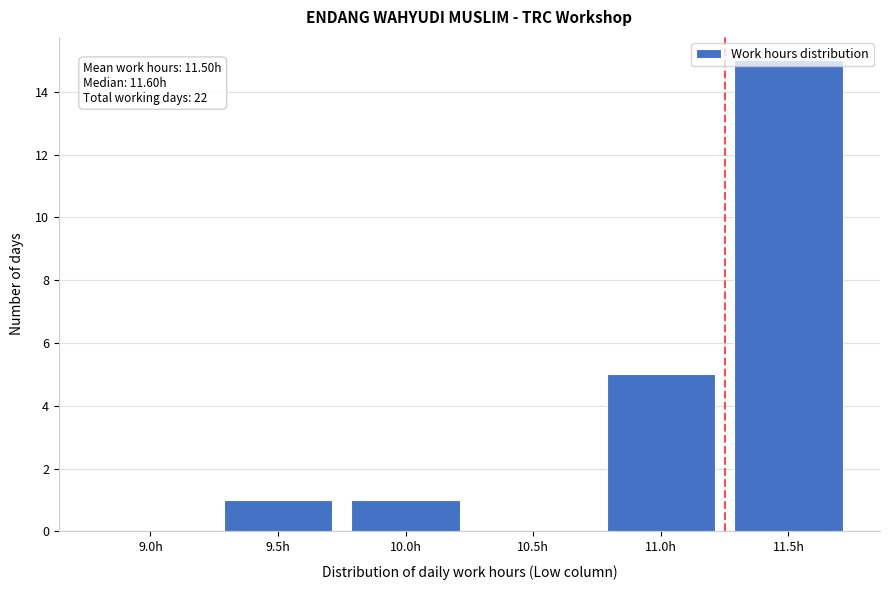

Which has a higher value, 9.0h or 11.0h?

11.0h